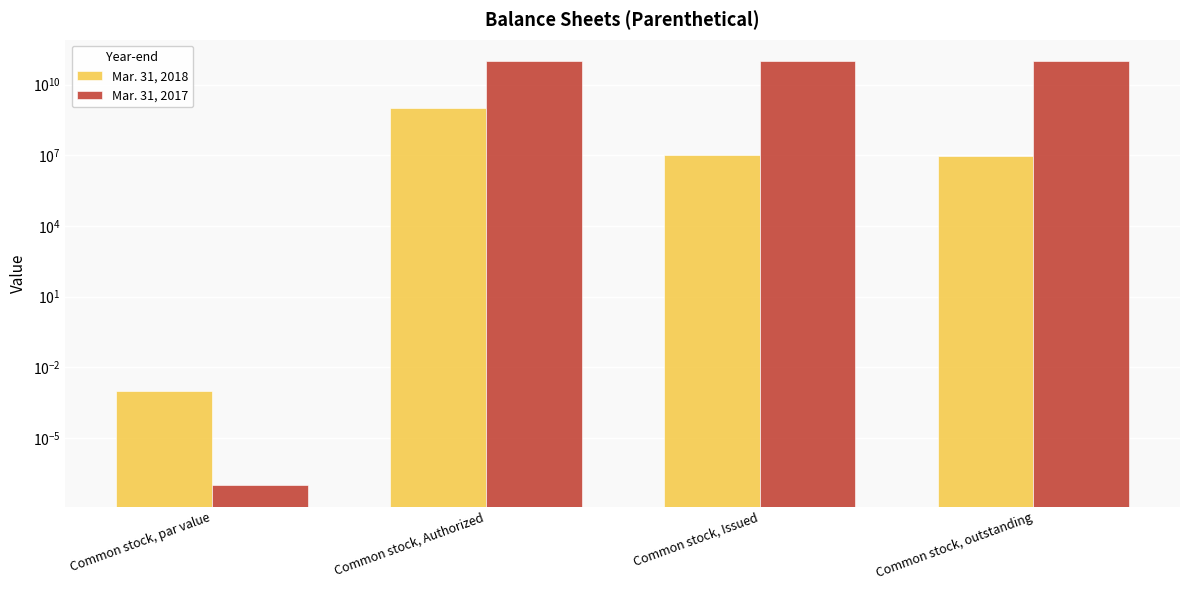

At Common stock, outstanding, list the series in order from largest to smallest.

Mar. 31, 2017, Mar. 31, 2018